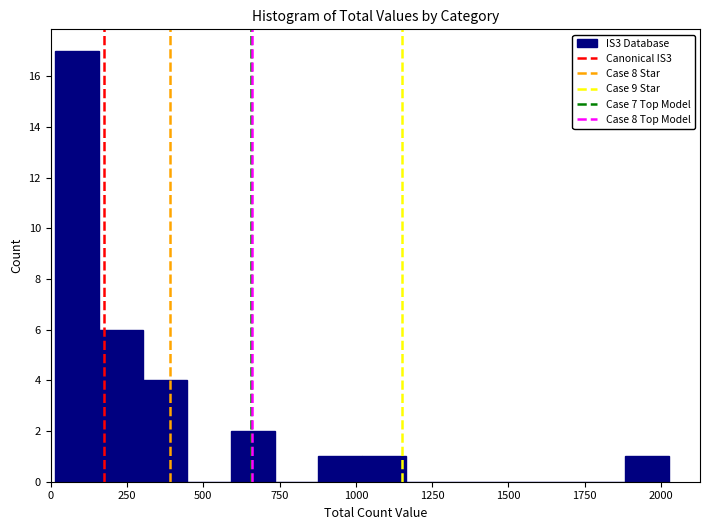

Read against the x-axis, roughly where is the centre of the tallest bar?

100